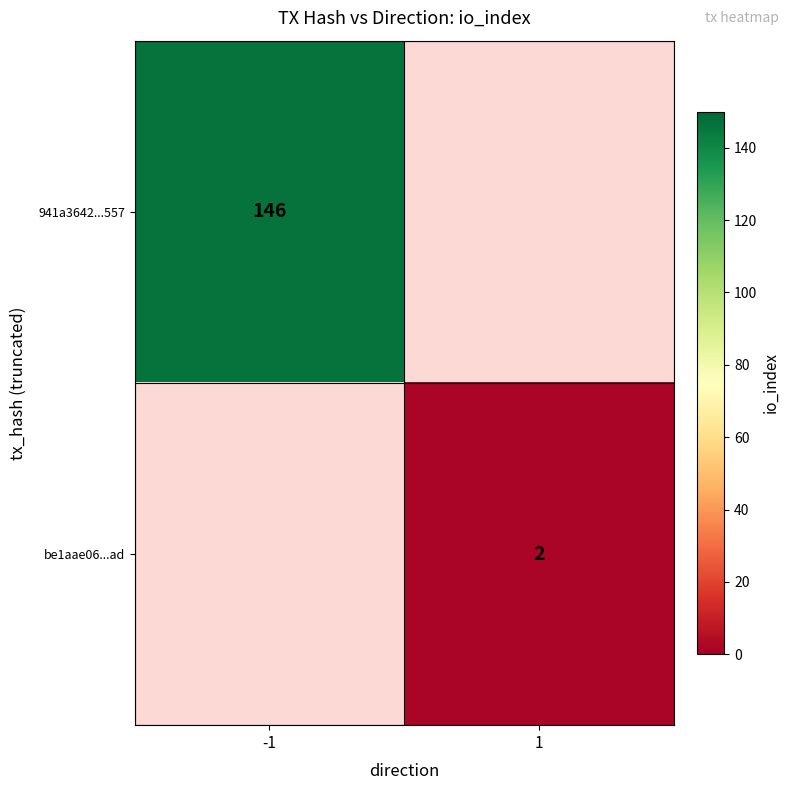

How many data points does each series have?

2